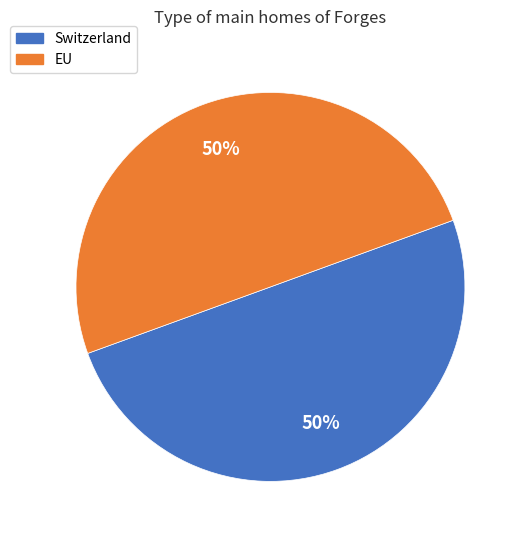

Approximately how many times larger is the value at EU compared to Switzerland?

1.0